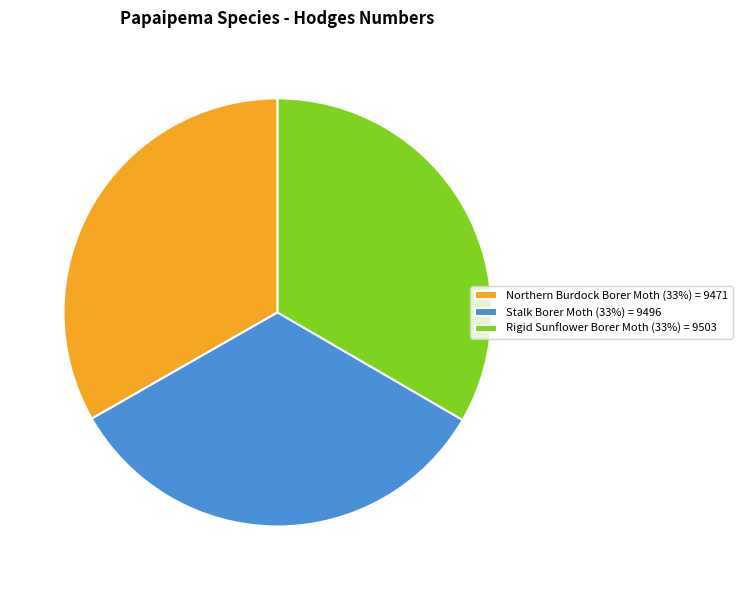

Is the sum of Stalk Borer Moth (33%) = 9496 and Rigid Sunflower Borer Moth (33%) = 9503 greater than half?

Yes